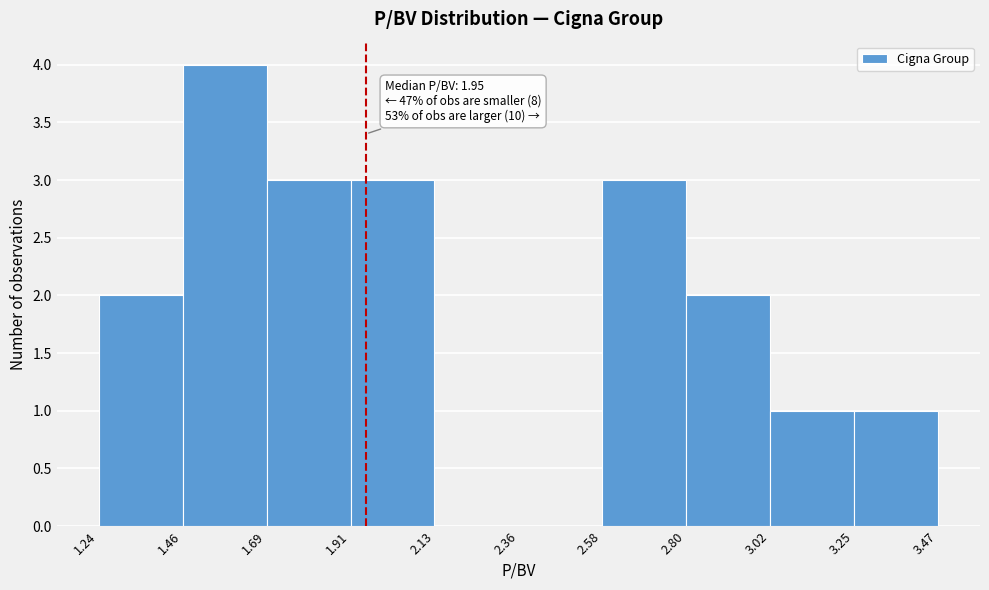

Which range on the x-axis has the tallest bar?

1.46 to 1.69